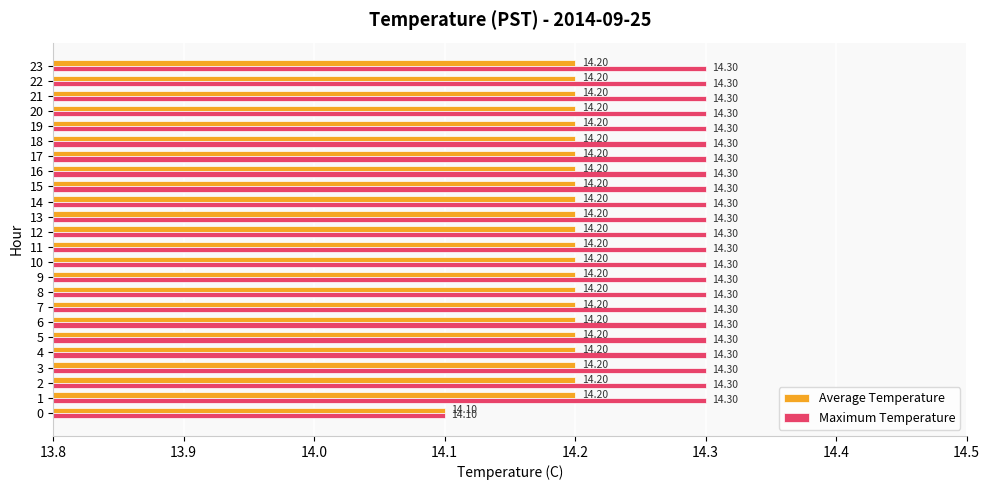

What is the highest value of the Maximum Temperature series?

14.3